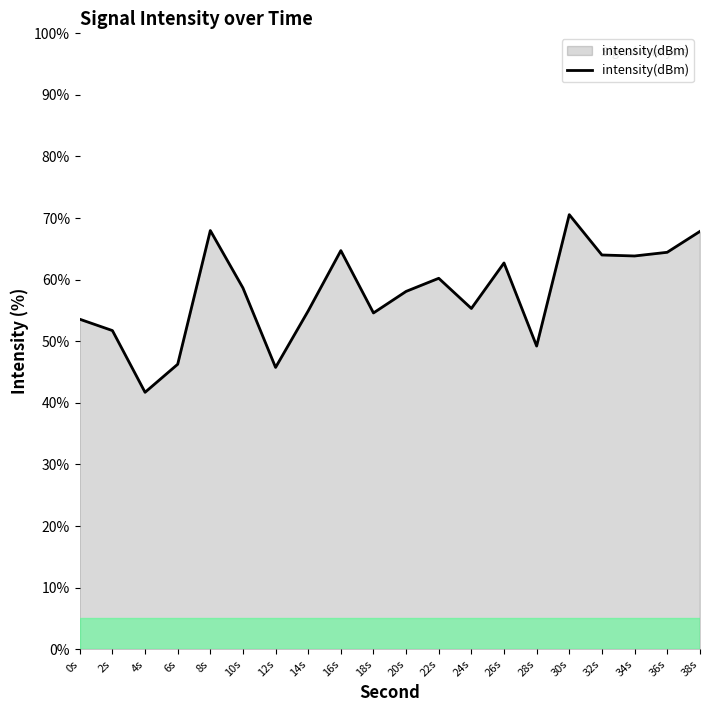

What is the change in value from 6s to 34s?

+17.6